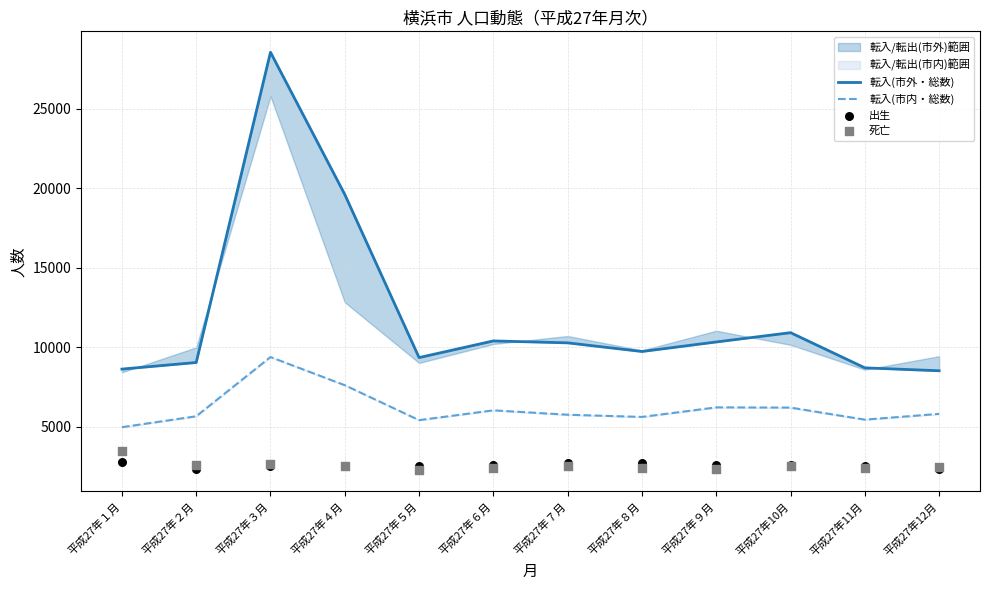

Which series has the largest total across all categories?

転入(市外・総数)